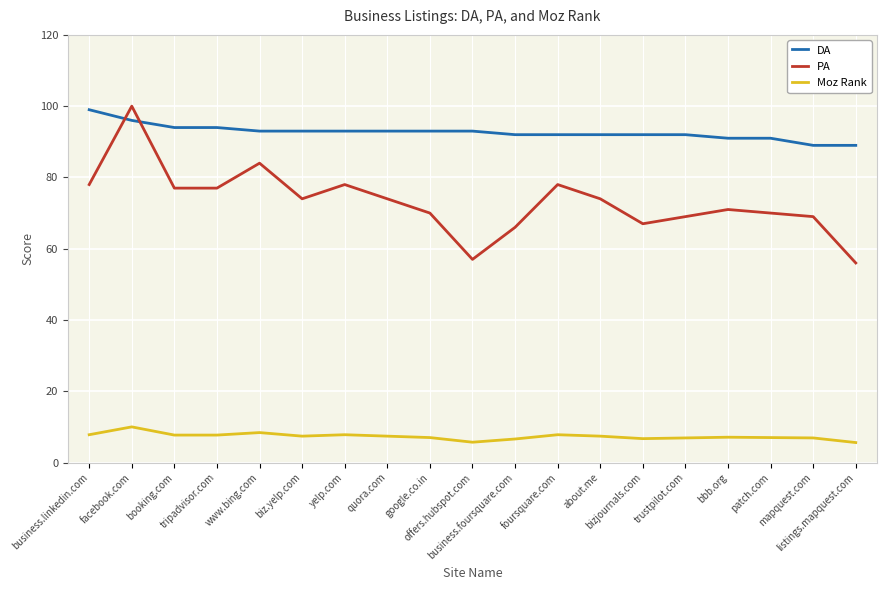

True or false: Moz Rank and PA intersect in this chart.

False